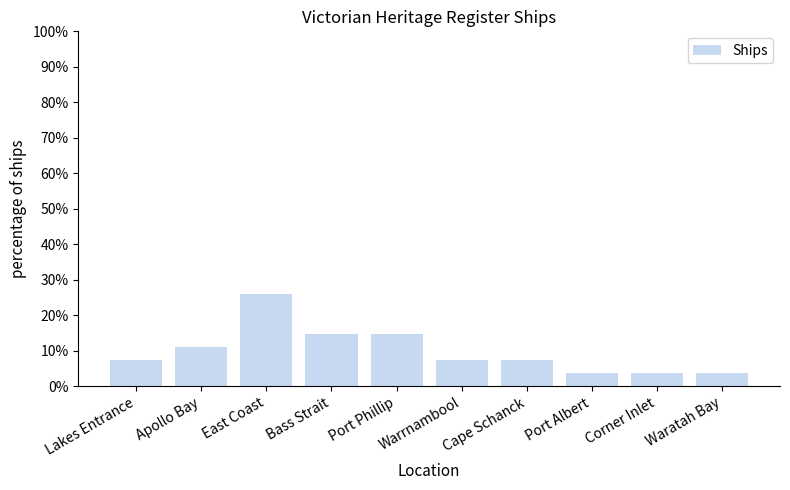

What is the difference between the maximum and second lowest values?

22.2